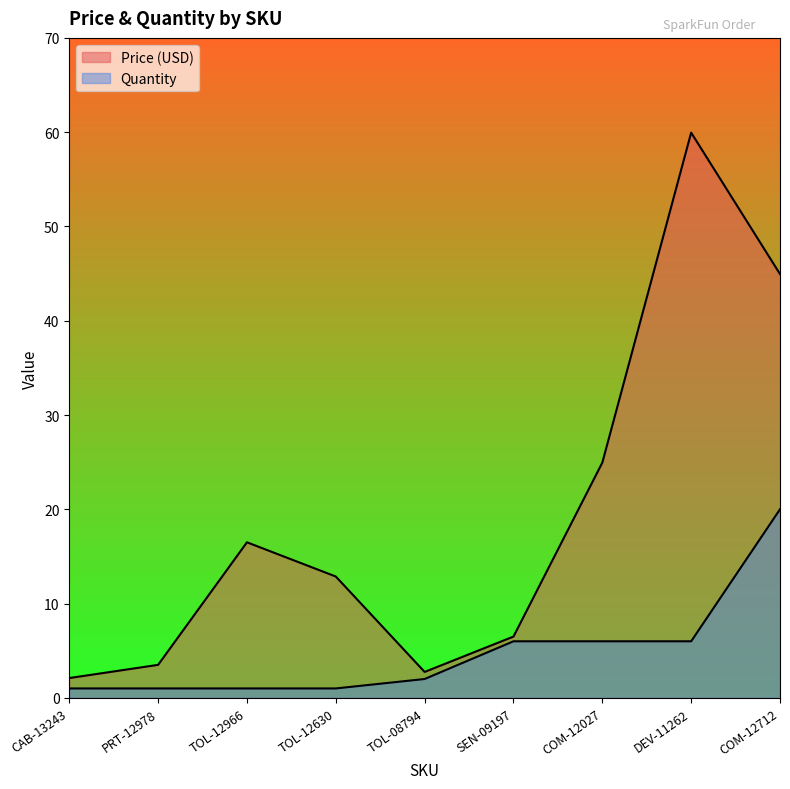

Count the number of categories in the chart.

9